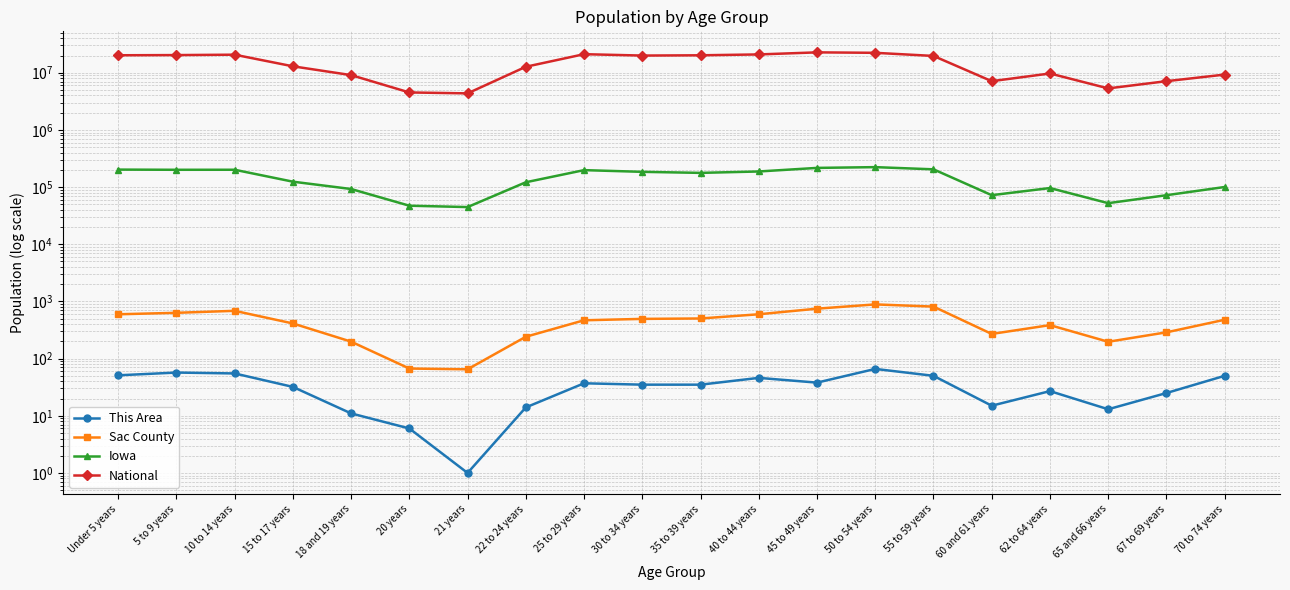

What is the value of the National point at the 20th from the left?

9278166